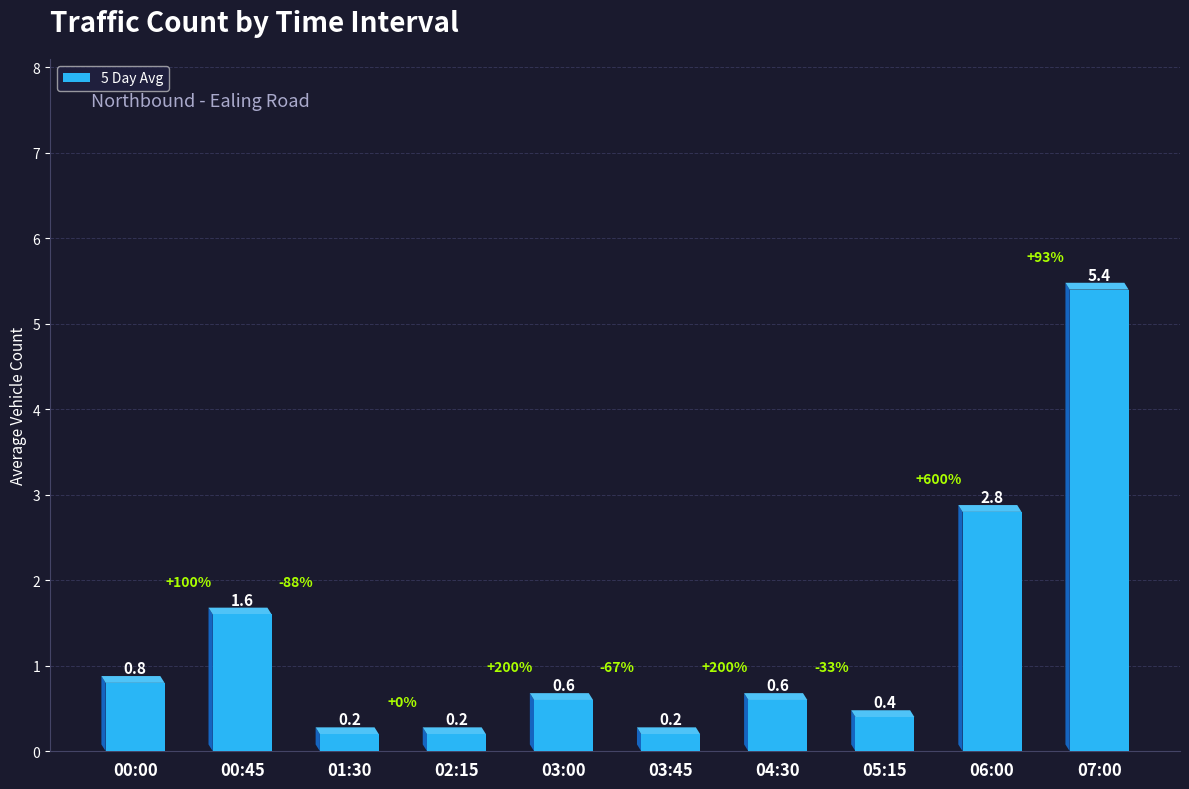

What value does the data have at 06:00?

2.8